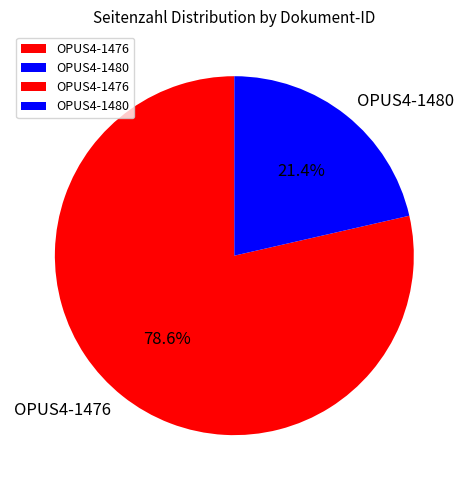

Between OPUS4-1480 and OPUS4-1476, which is larger?

OPUS4-1476